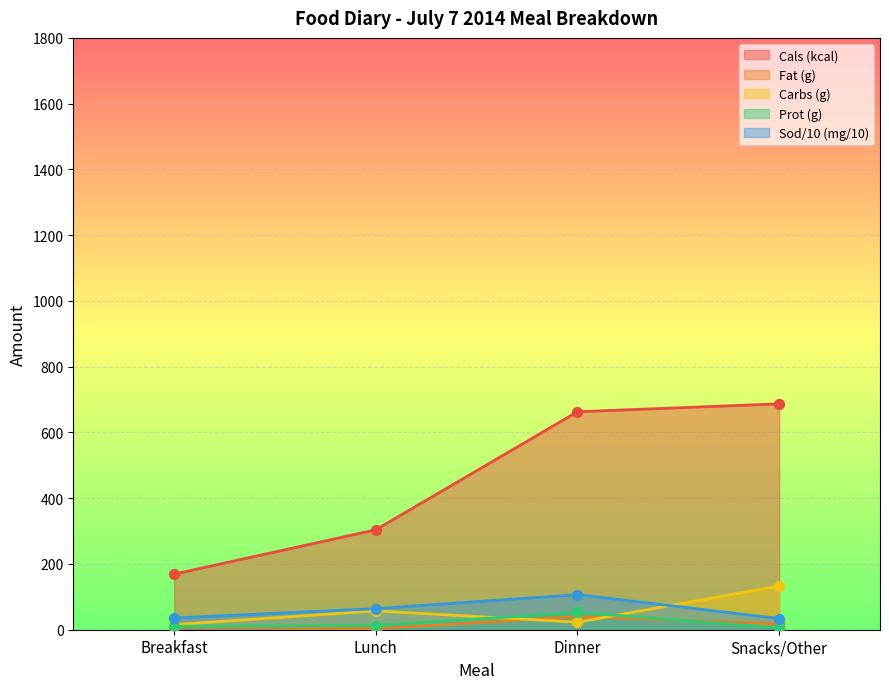

Which series reaches the minimum Y coordinate?

Fat (g)